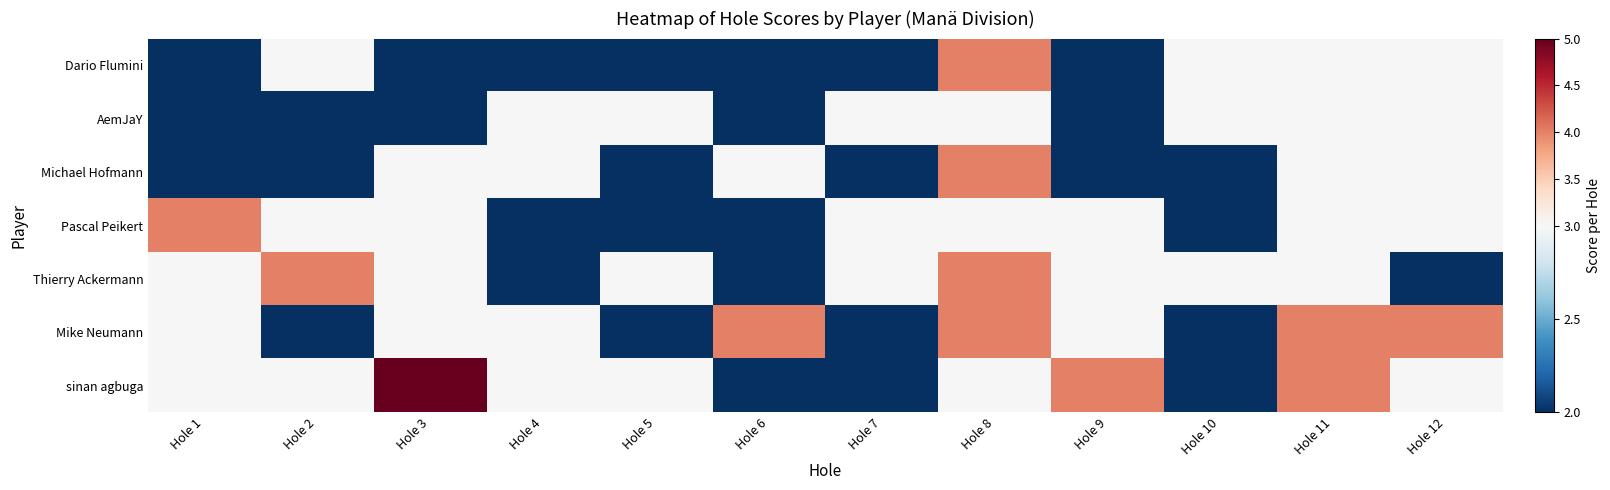

Which series has the largest total across all categories?

sinan agbuga